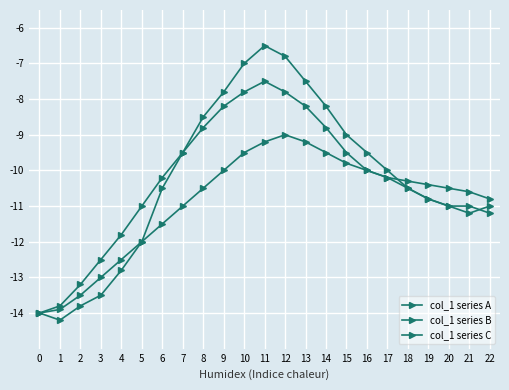

What is the sum of all col_1 series C values?

-237.3